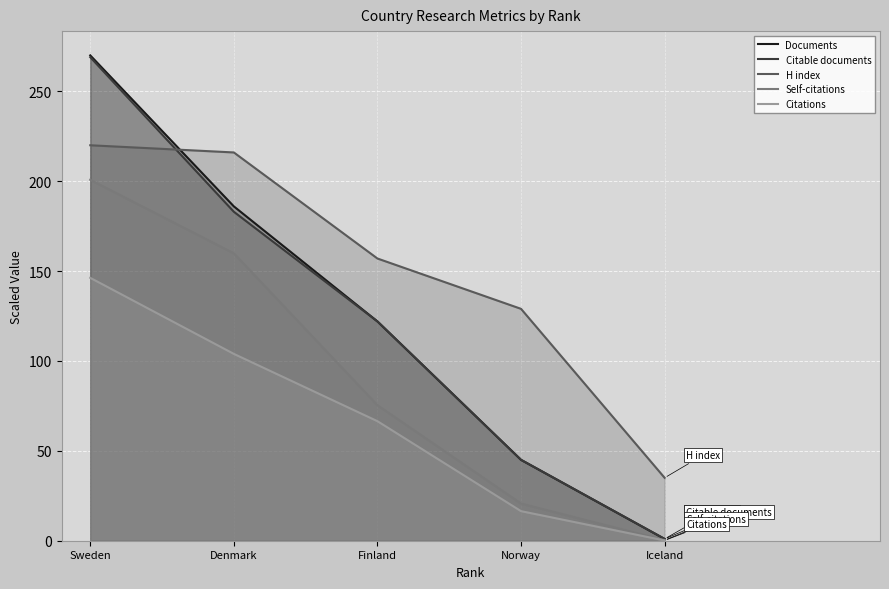

Which category has the highest value across all series?

Sweden